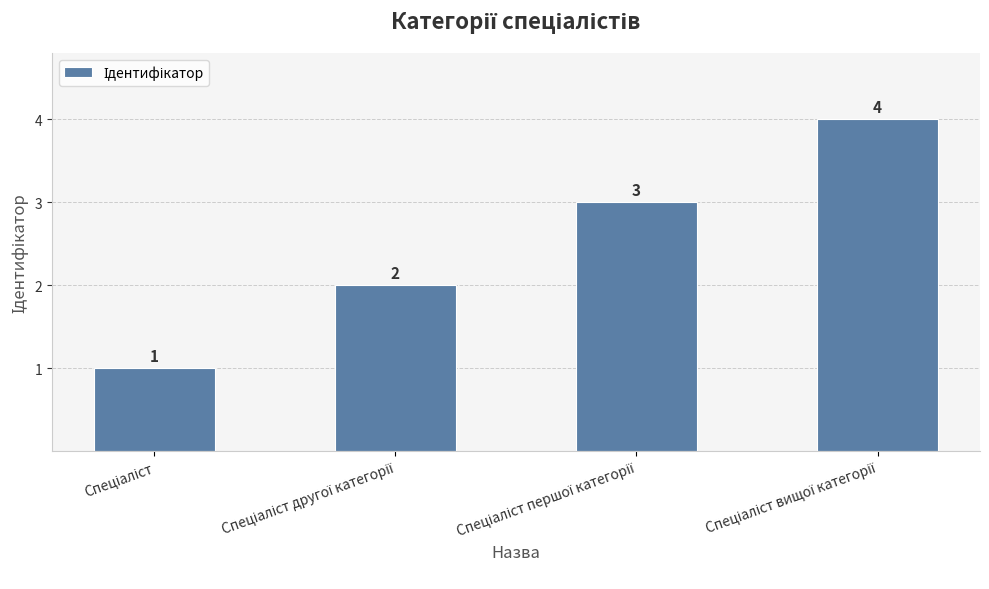

How many values are between 2 and 4?

3